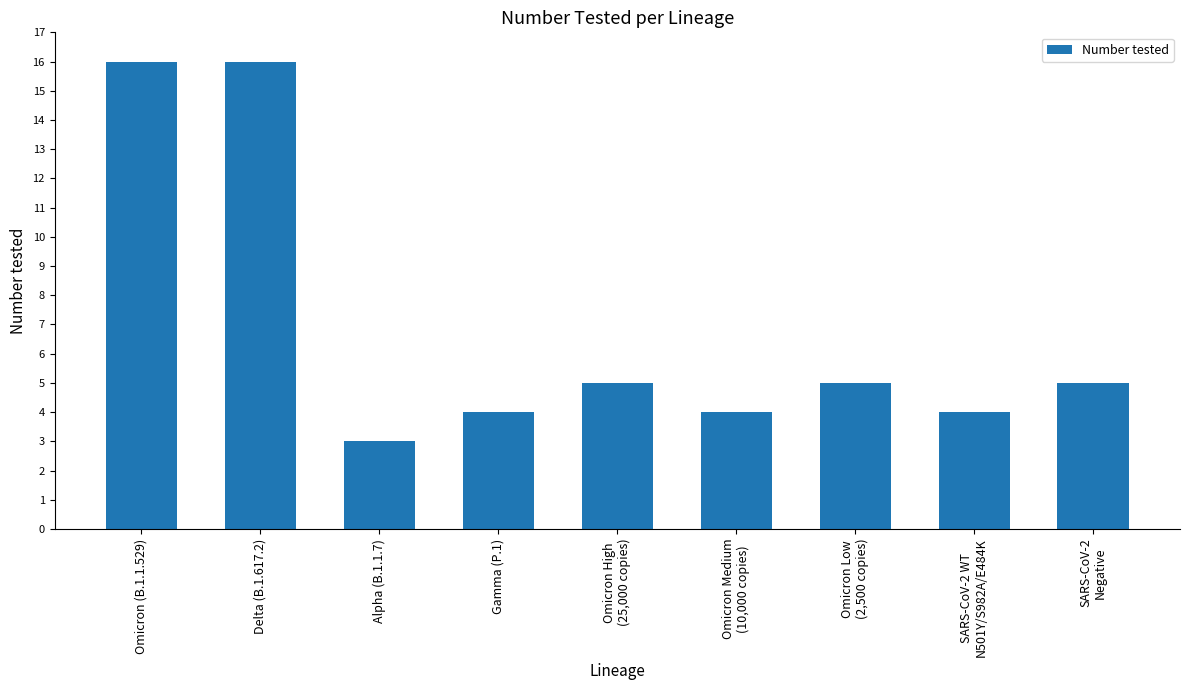

Read the value at Delta (B.1.617.2), to the nearest 5.

15